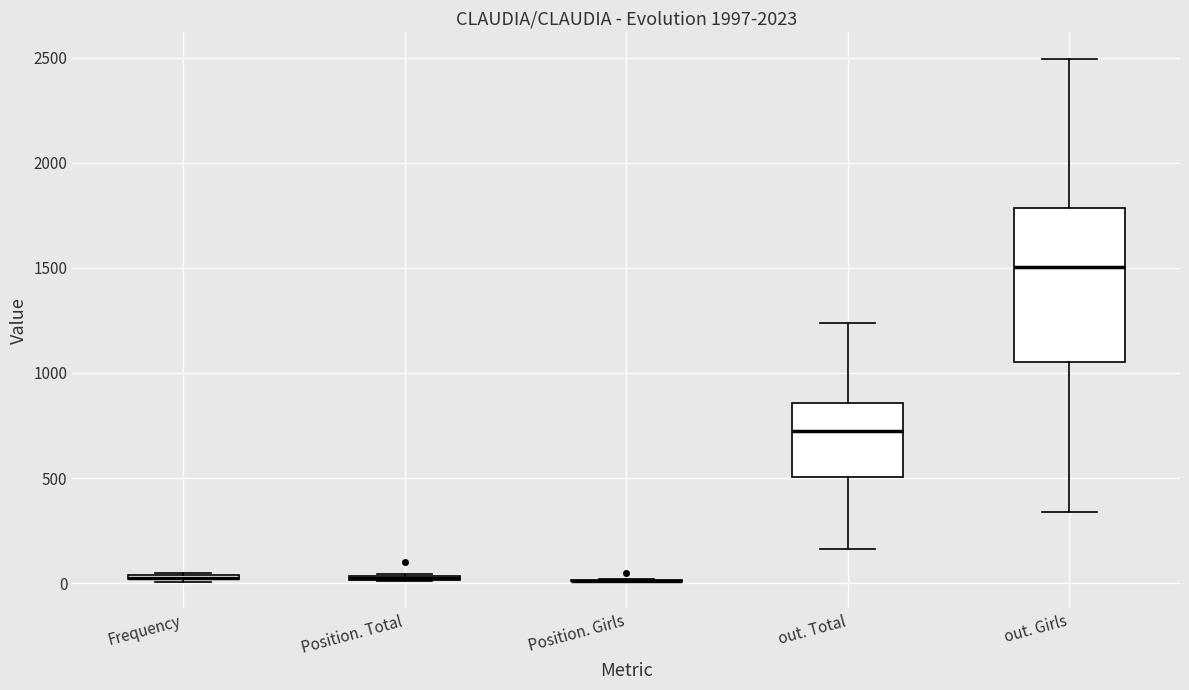

Where is the lower edge of the box for Frequency on the y-axis? The values are not printed on the chart, so give them approximately, as read against the axis.

0